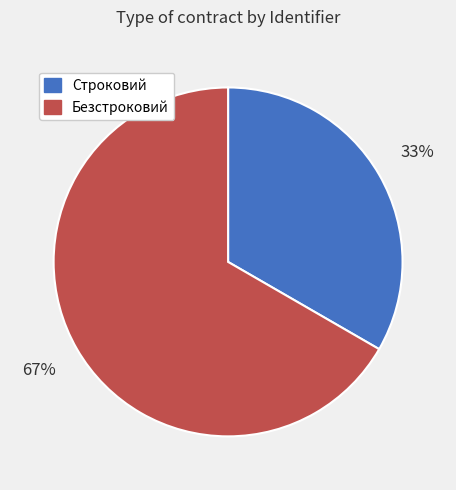

What percentage is the Безстроковий slice, to the nearest percent?

67%